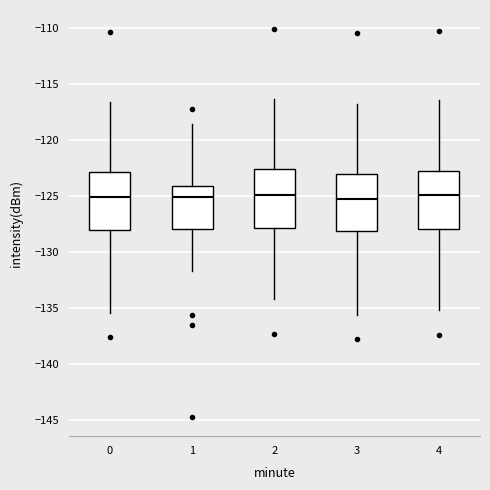

Reading left to right, read every box against the y-axis: the position of its median line, the range the box covers, and the ends of its whiskers. The values are not printed on the chart, so give them approximately, as read against the axis.

0: median -125.0, box -128.0 to -123.0, whiskers -135.5 to -116.5
1: median -125.0, box -128.0 to -124.0, whiskers -131.5 to -118.5
2: median -125.0, box -128.0 to -122.5, whiskers -134.0 to -116.5
3: median -125.5, box -128.0 to -123.0, whiskers -135.5 to -117.0
4: median -125.0, box -128.0 to -122.5, whiskers -135.0 to -116.5